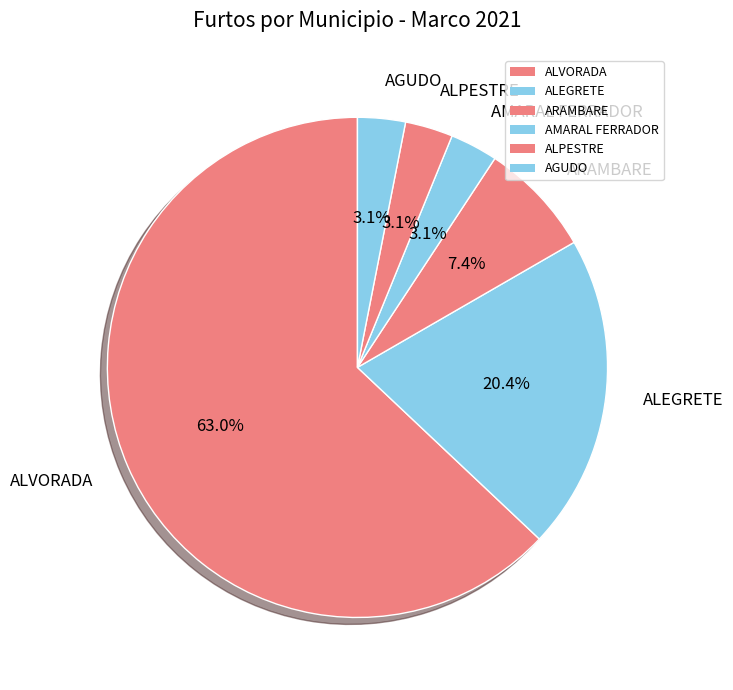

Which has a higher value, AMARAL FERRADOR or ARAMBARE?

ARAMBARE